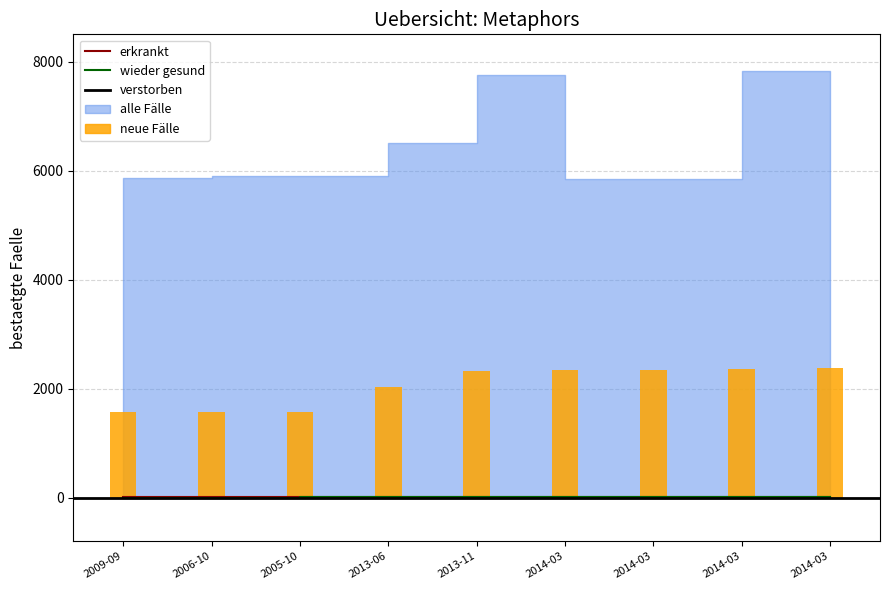

Between 2014-03 and 2013-06, which is larger?

2014-03